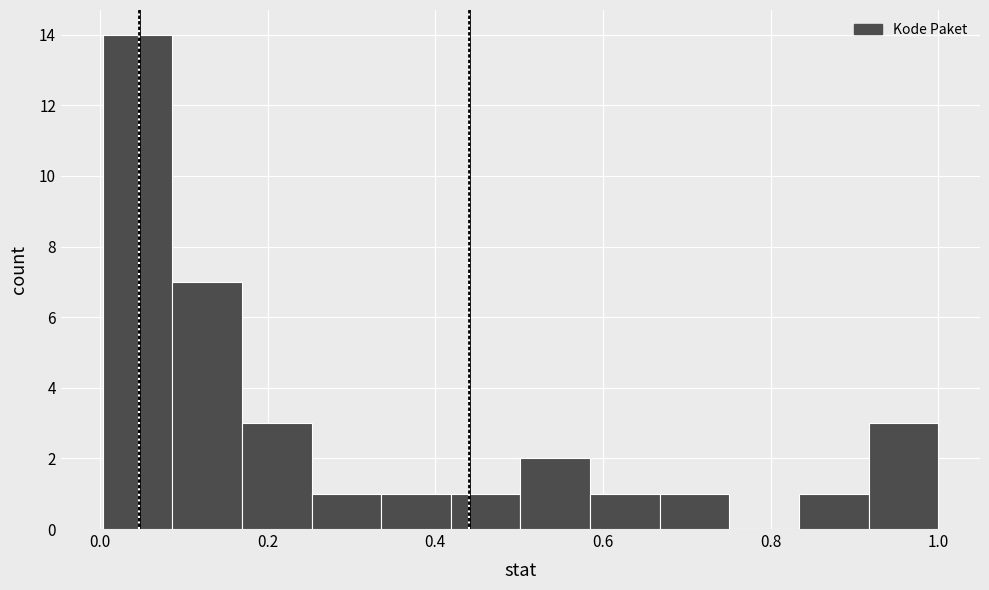

How tall is the bar that spans 0.92 to 1.00 on the x-axis? Neither the bar edges nor the heights are printed on the chart, so give them approximately, as read against the axes.

3